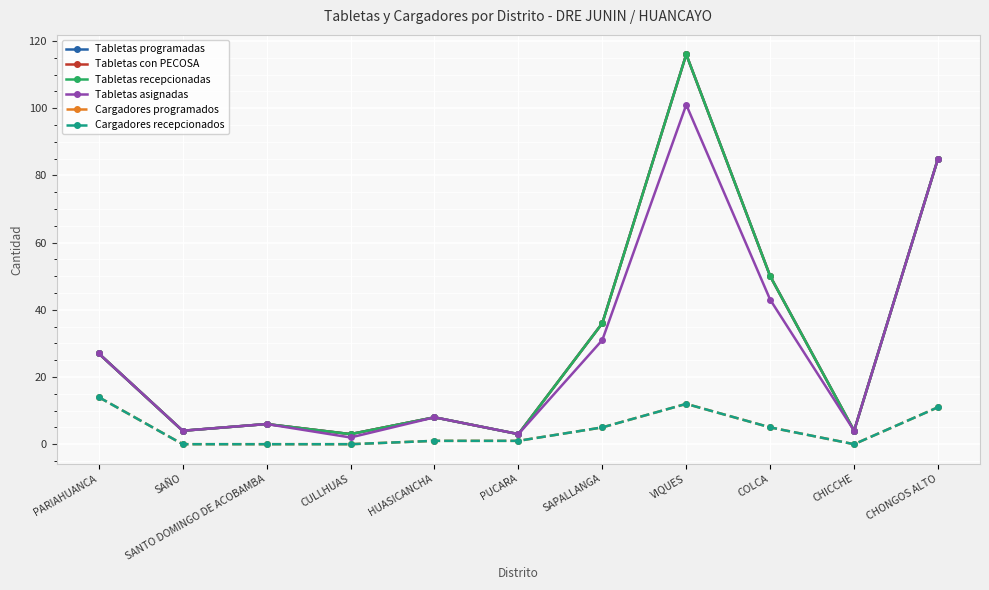

Is the value of Cargadores programados at COLCA greater than the value of Tabletas programadas at CHICCHE?

Yes